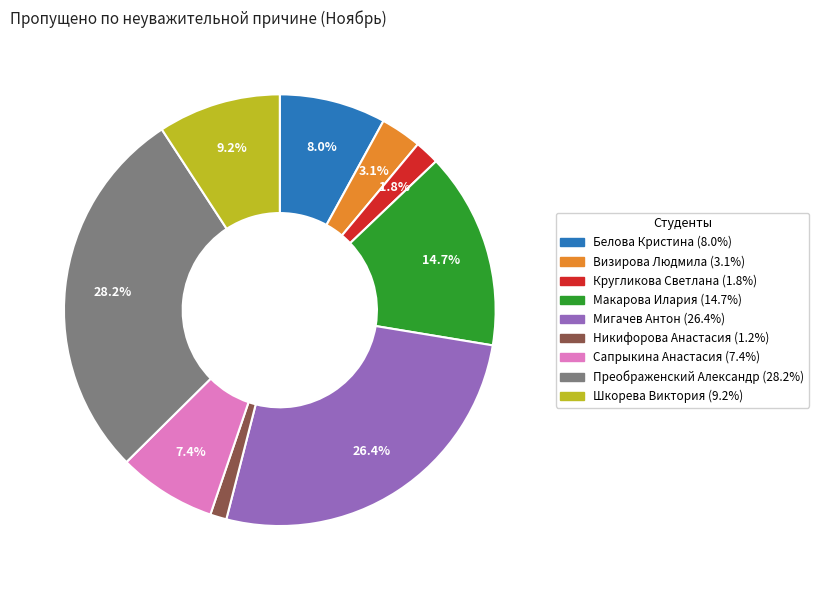

To the nearest percent, what is the difference between the largest and smallest slice percentages?

27%